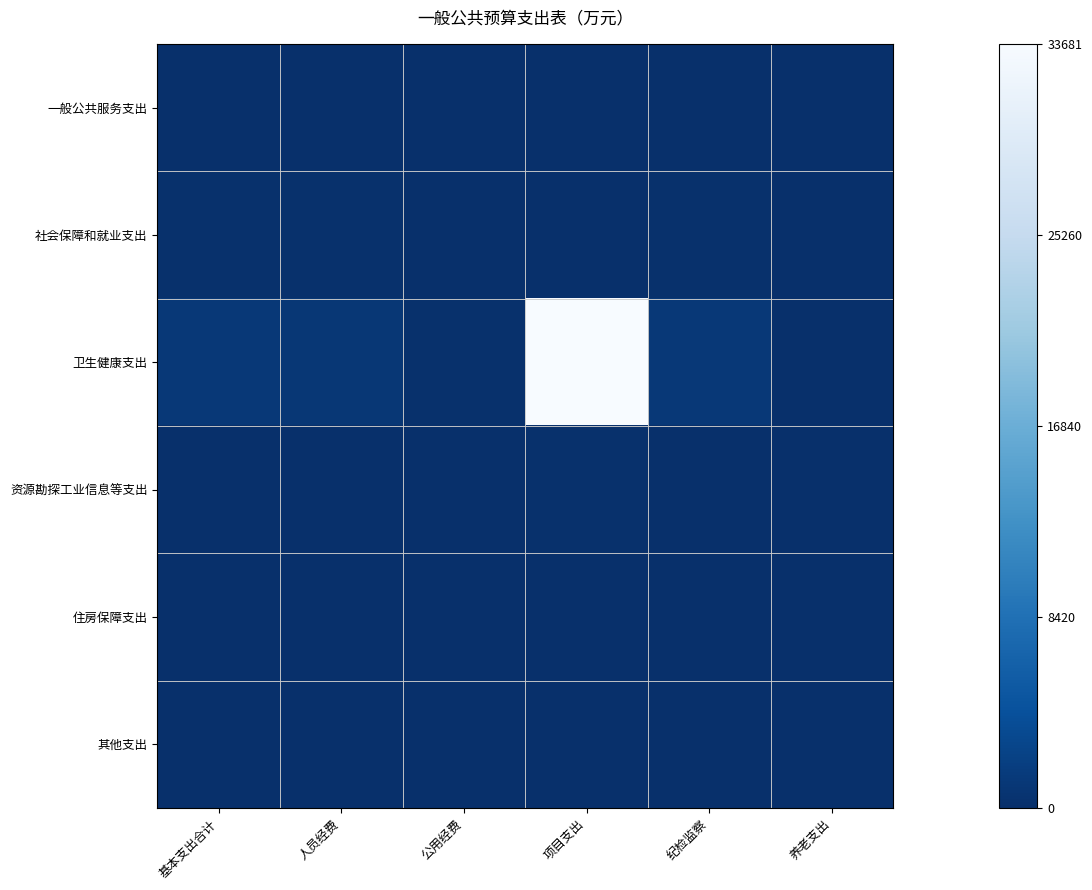

What is the spread (max minus min) of values at 人员经费?

1016.4